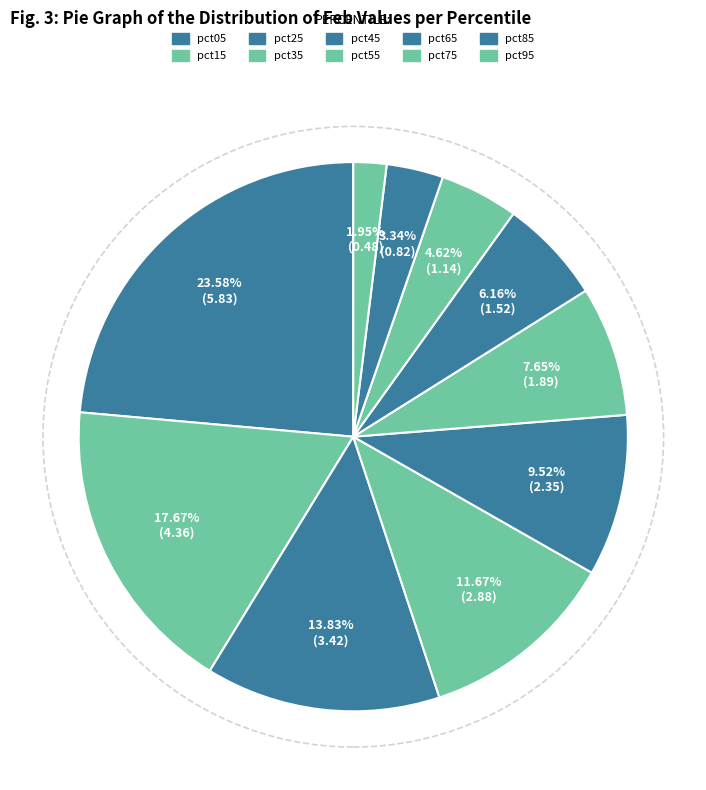

Which slice is the largest?

pct05